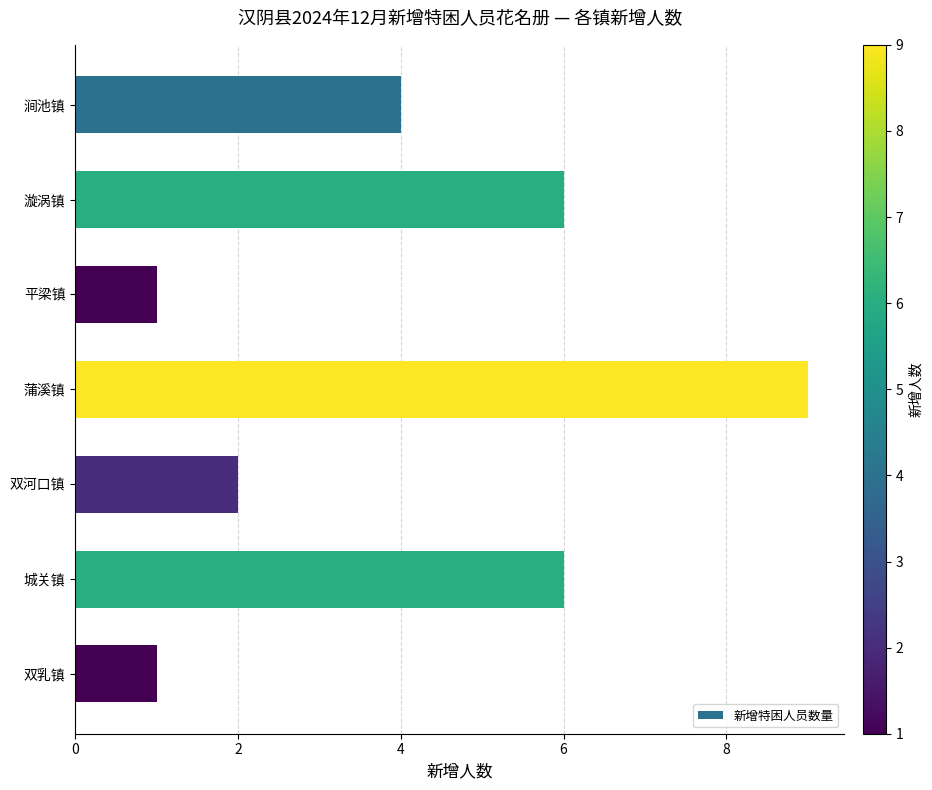

Reading top to bottom, extract all data points from this chart.

涧池镇=4	漩涡镇=6	平梁镇=1	蒲溪镇=9	双河口镇=2	城关镇=6	双乳镇=1